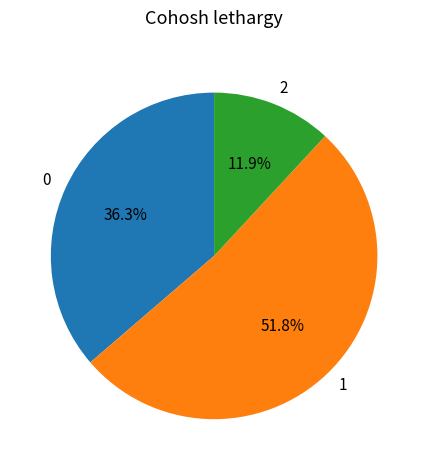

Does any single category account for the majority?

Yes